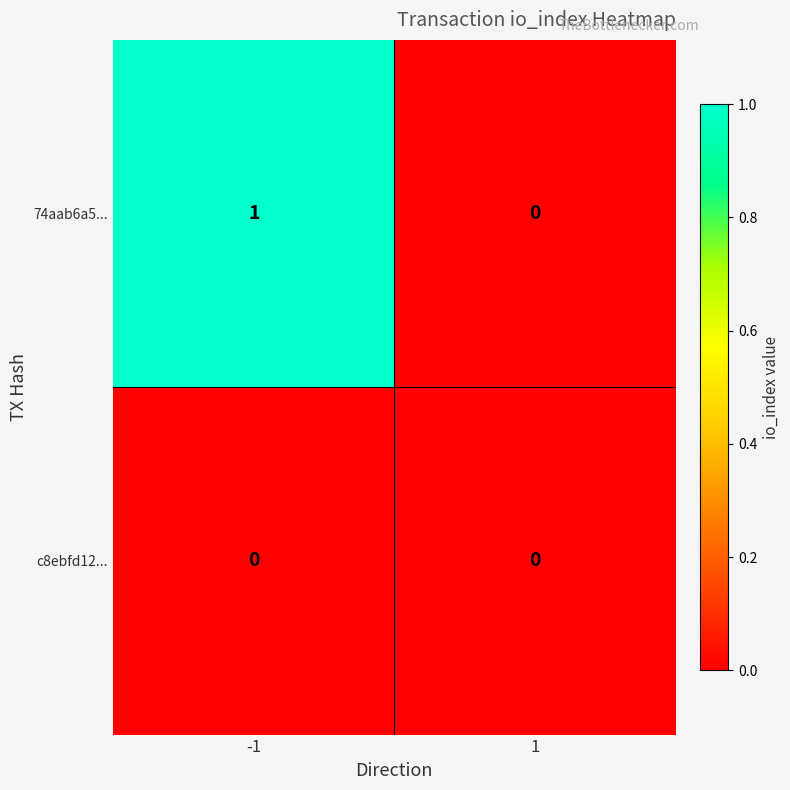

List the series in order of their peak value, highest first.

74aab6a5..., c8ebfd12...